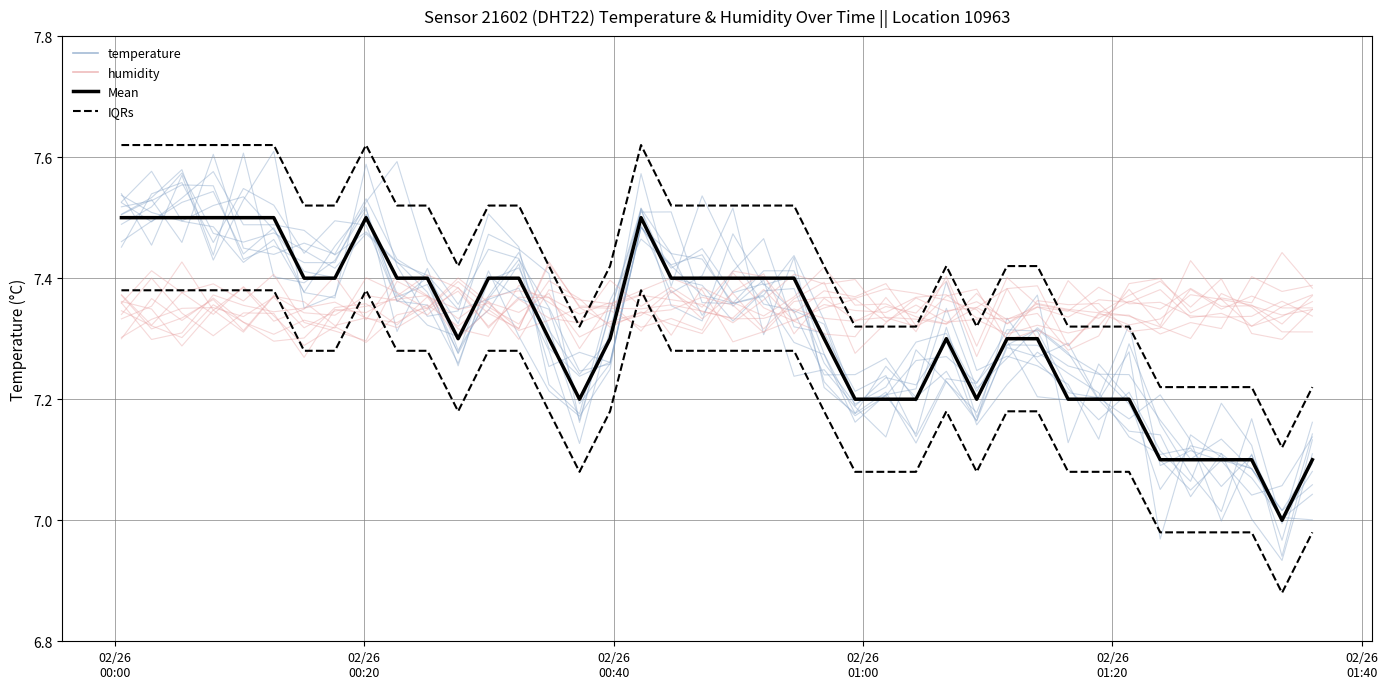

At how many categories does at least one series exceed 7?

40